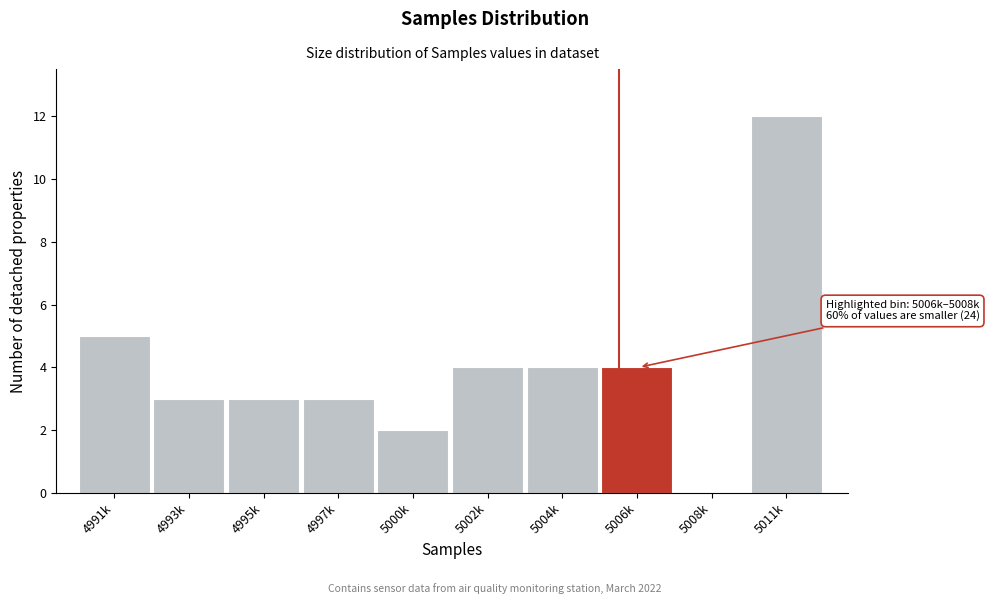

Reading right to left, transcribe all the data shown in this chart.

5011k=12	5008k=0	5006k=4	5004k=4	5002k=4	5000k=2	4997k=3	4995k=3	4993k=3	4991k=5